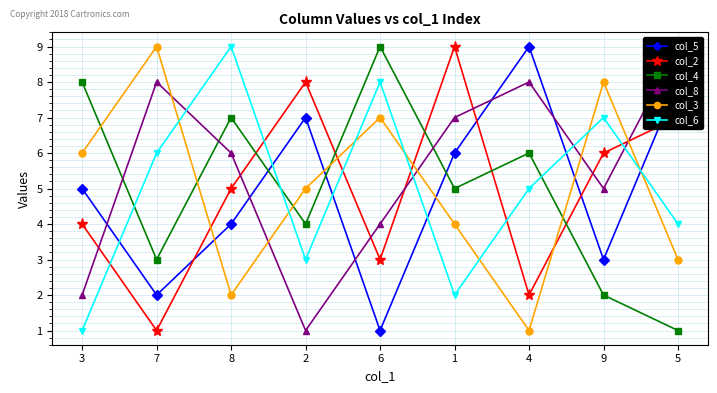

List the labels in order of col_4 value, smallest first.

5, 9, 7, 2, 1, 4, 8, 3, 6